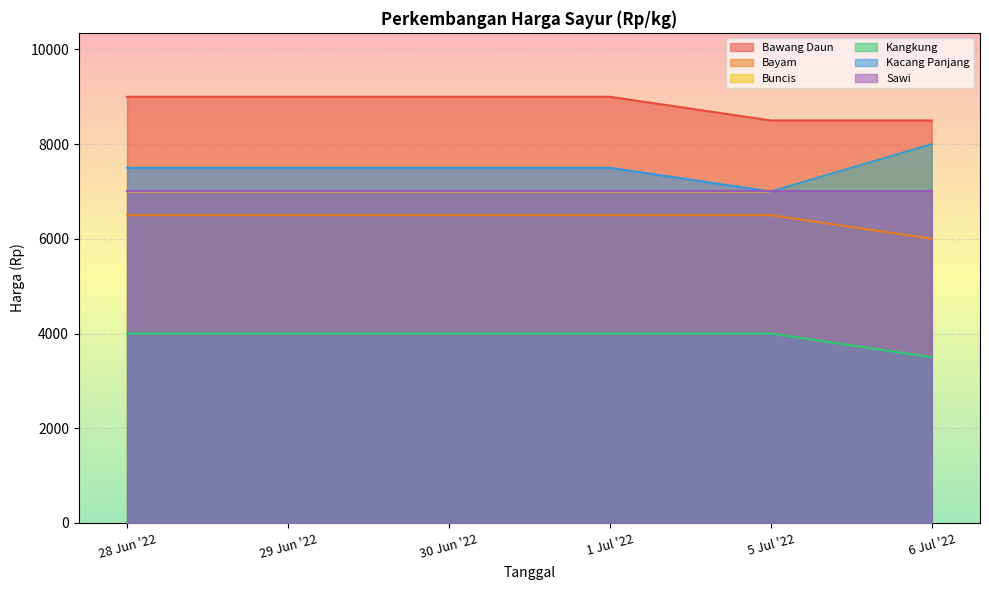

True or false: Bawang Daun and Kangkung cross at least once.

False